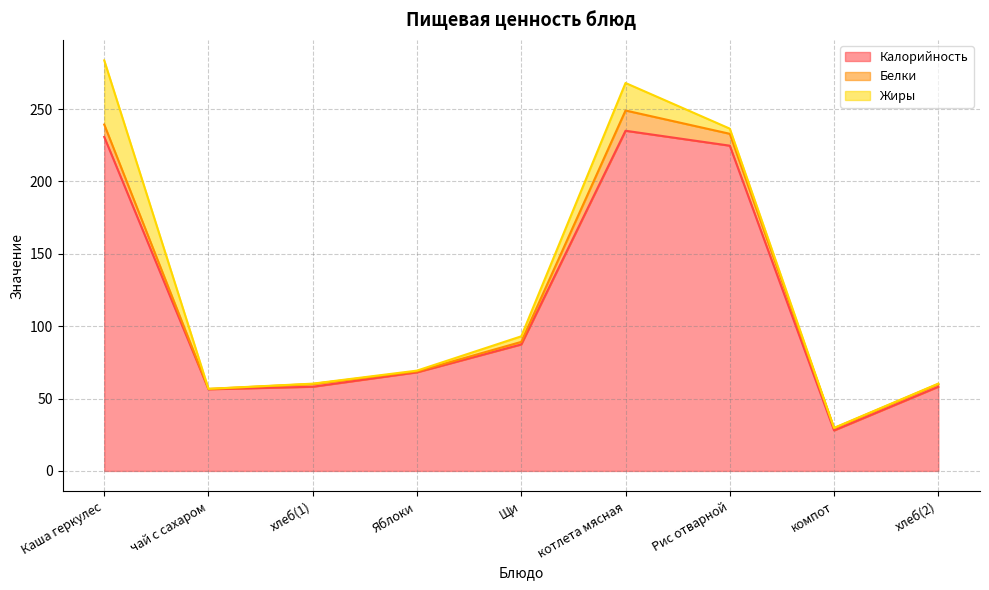

At how many categories does at least one series exceed 73?

4